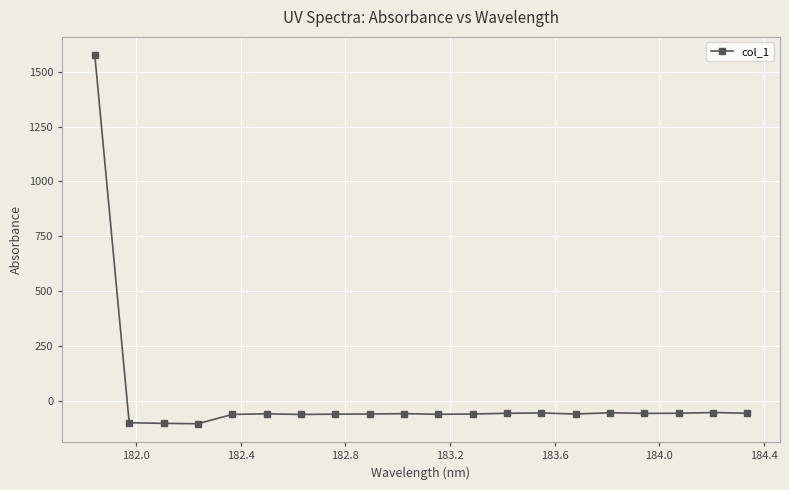

What is the sum of all values?

365.4